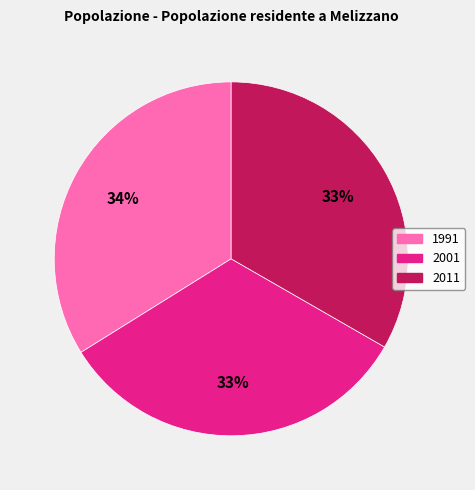

How many segments does this pie chart have?

3